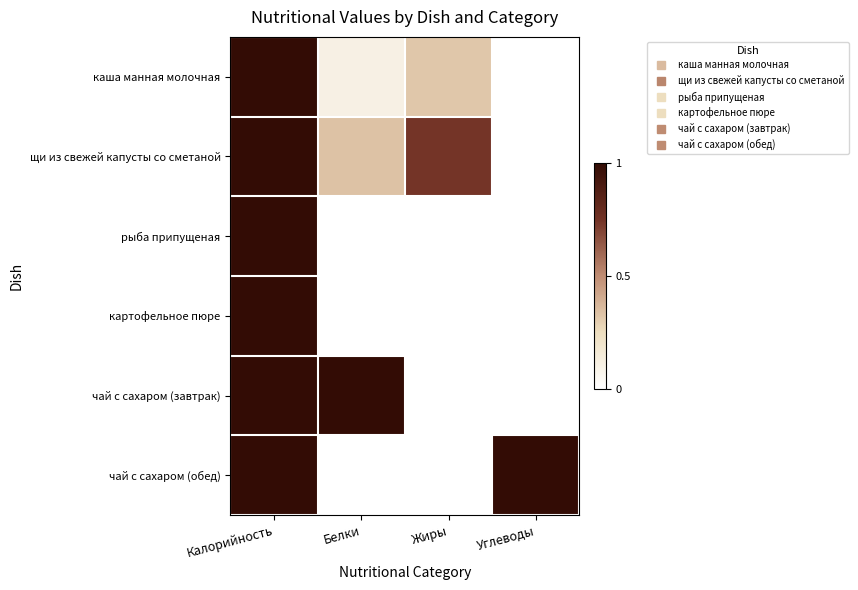

At which category is the sum across all series the highest?

Калорийность